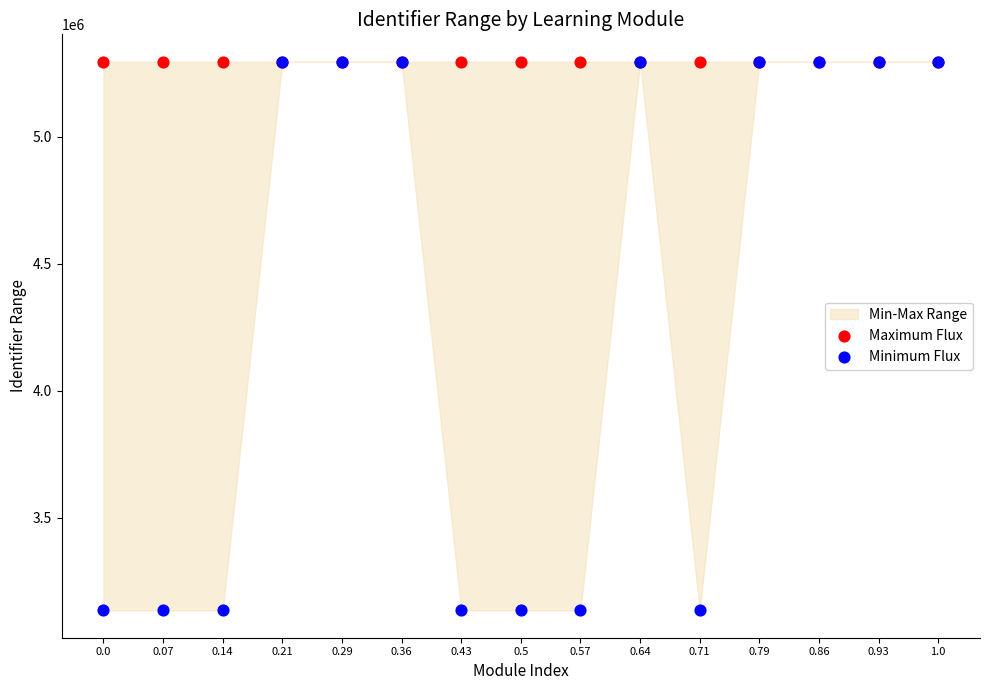

Which series contains the lowest Y value?

Minimum Flux